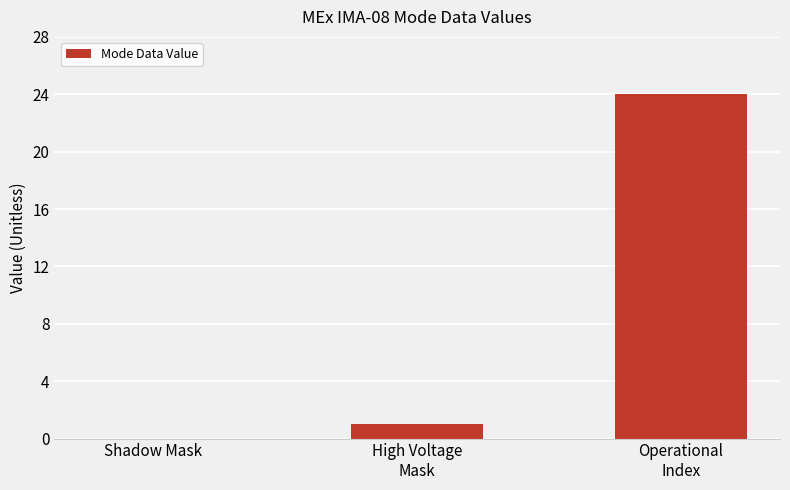

The chart shows a value of -14 at Shadow Mask. True or false?

False